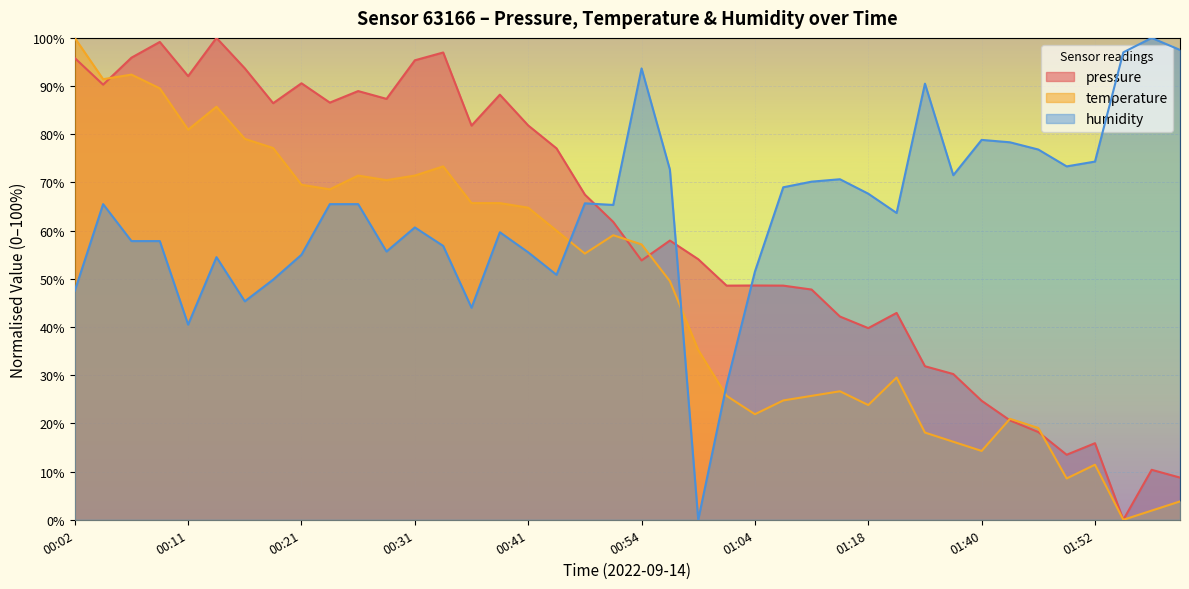

Reading right to left, transcribe all the data shown in this chart.

pressure: 8.8	10.4	0.0	15.9	13.5	18.2	20.6	24.7	30.2	31.9	42.9	39.8	42.2	47.8	48.6	48.6	48.6	54.1	57.9	53.8	61.8	67.5	77.1	81.8	88.2	81.8	97.0	95.4	87.3	89.0	86.6	90.6	86.4	93.7	100.0	92.1	99.2	95.9	90.3	95.8
temperature: 3.8	1.9	0.0	11.4	8.6	19.0	21.0	14.3	16.2	18.1	29.5	23.8	26.7	25.7	24.8	21.9	25.7	35.2	49.5	57.1	59.0	55.2	60.0	64.8	65.7	65.7	73.3	71.4	70.5	71.4	68.6	69.5	77.1	79.0	85.7	81.0	89.5	92.4	91.4	100.0
humidity: 97.5	100.0	97.0	74.3	73.3	76.8	78.3	78.8	71.5	90.5	63.7	67.7	70.7	70.2	69.0	51.5	28.0	0.0	72.7	93.7	65.3	65.7	50.8	55.5	59.7	44.0	56.8	60.7	55.7	65.5	65.5	55.0	49.8	45.3	54.5	40.5	57.8	57.8	65.5	47.5